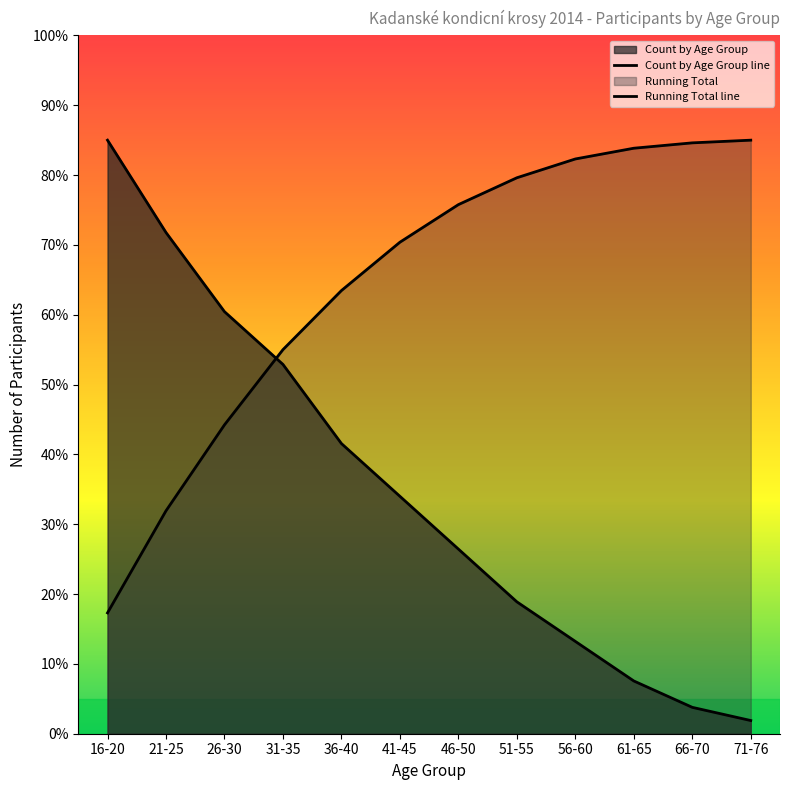

True or false: Count by Age Group has a value of 91.5 at 26-30.

False